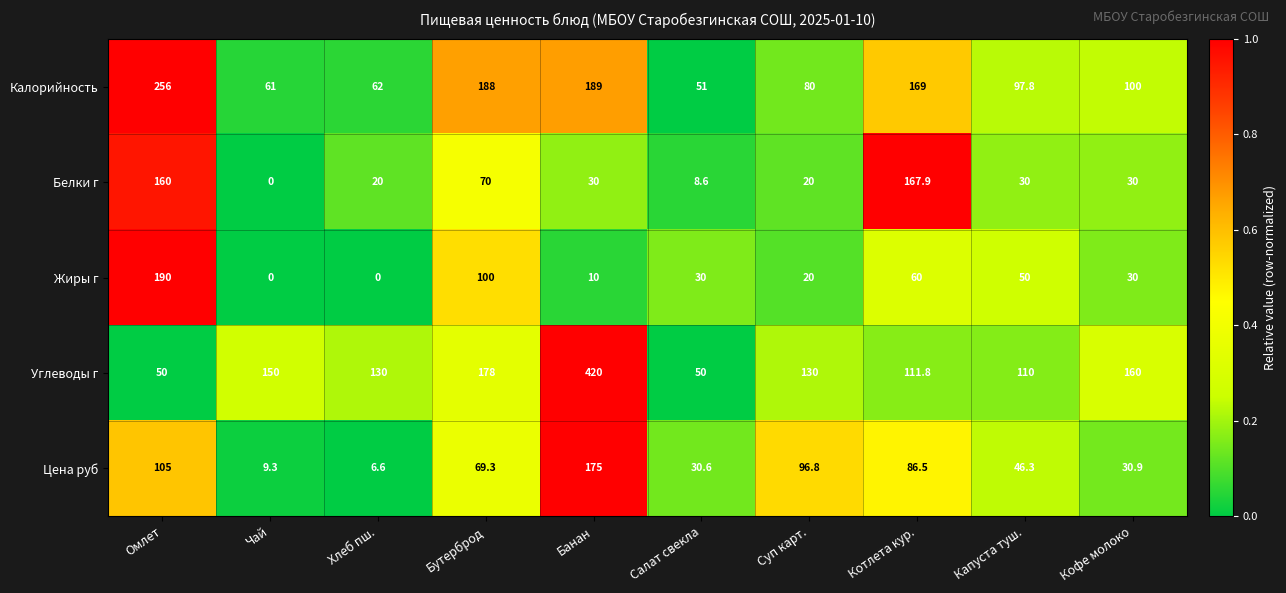

At Омлет, list the series in order from largest to smallest.

Калорийность, Жиры г, Белки г, Цена руб, Углеводы г